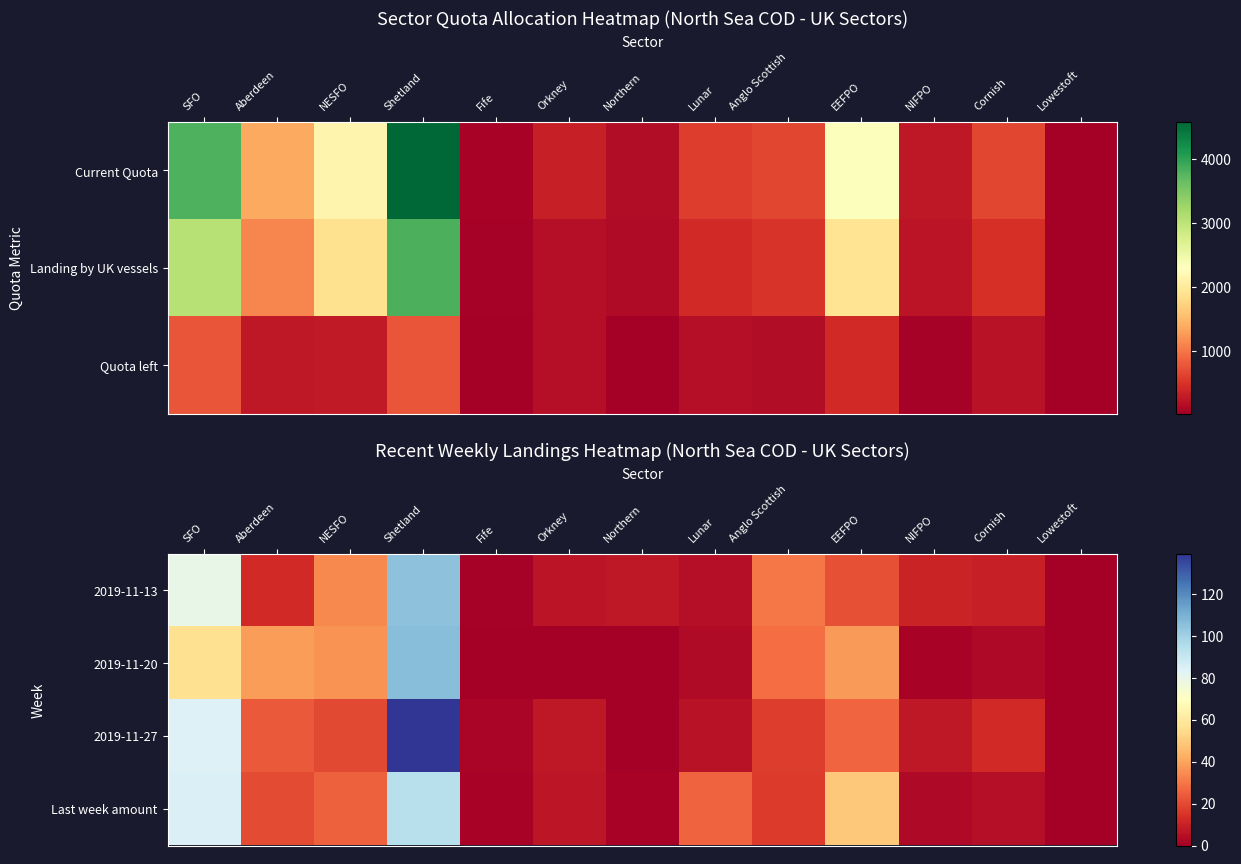

Between SFO and NIFPO, which is larger?

SFO